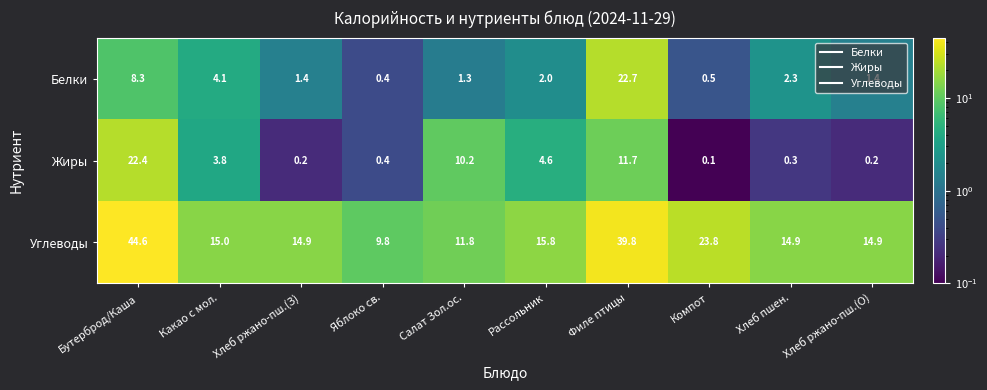

Which series has the largest total across all categories?

Углеводы